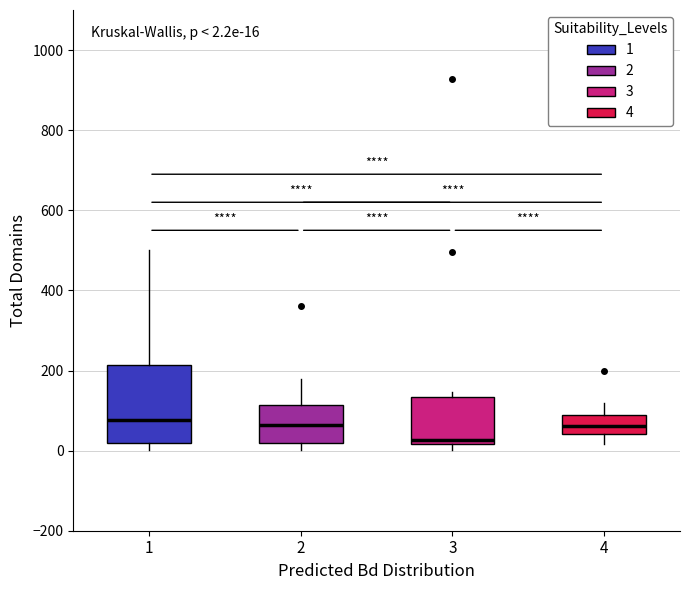

Which box is the tallest, from its lower edge to its upper edge?

1